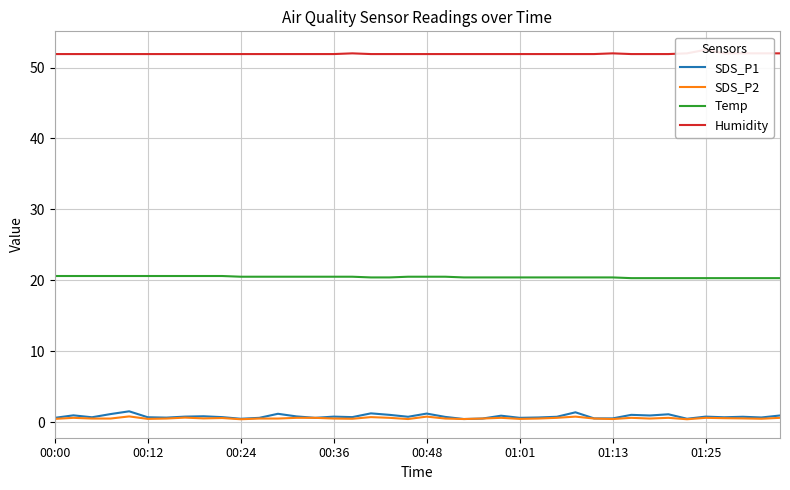

Reading right to left, list all the values displayed in this chart.

SDS_P1: 0.9	0.7	0.8	0.7	0.8	0.5	1.1	0.9	1.0	0.5	0.5	1.4	0.8	0.7	0.6	0.9	0.5	0.4	0.7	1.2	0.8	1.0	1.2	0.7	0.8	0.6	0.8	1.2	0.6	0.5	0.7	0.8	0.8	0.6	0.7	1.5	1.1	0.7	0.9	0.6
SDS_P2: 0.6	0.5	0.5	0.6	0.6	0.4	0.6	0.5	0.6	0.4	0.5	0.8	0.6	0.5	0.5	0.6	0.5	0.4	0.5	0.8	0.4	0.6	0.7	0.5	0.5	0.6	0.6	0.5	0.5	0.4	0.6	0.5	0.6	0.5	0.5	0.8	0.5	0.5	0.6	0.5
Temp: 20.3	20.3	20.3	20.3	20.3	20.3	20.3	20.3	20.3	20.4	20.4	20.4	20.4	20.4	20.4	20.4	20.4	20.4	20.5	20.5	20.5	20.4	20.4	20.5	20.5	20.5	20.5	20.5	20.5	20.5	20.6	20.6	20.6	20.6	20.6	20.6	20.6	20.6	20.6	20.6
Humidity: 52.0	52.0	52.0	52.0	52.5	52.0	51.9	51.9	51.9	52.0	51.9	51.9	51.9	51.9	51.9	51.9	51.9	51.9	51.9	51.9	51.9	51.9	51.9	52.0	51.9	51.9	51.9	51.9	51.9	51.9	51.9	51.9	51.9	51.9	51.9	51.9	51.9	51.9	51.9	51.9